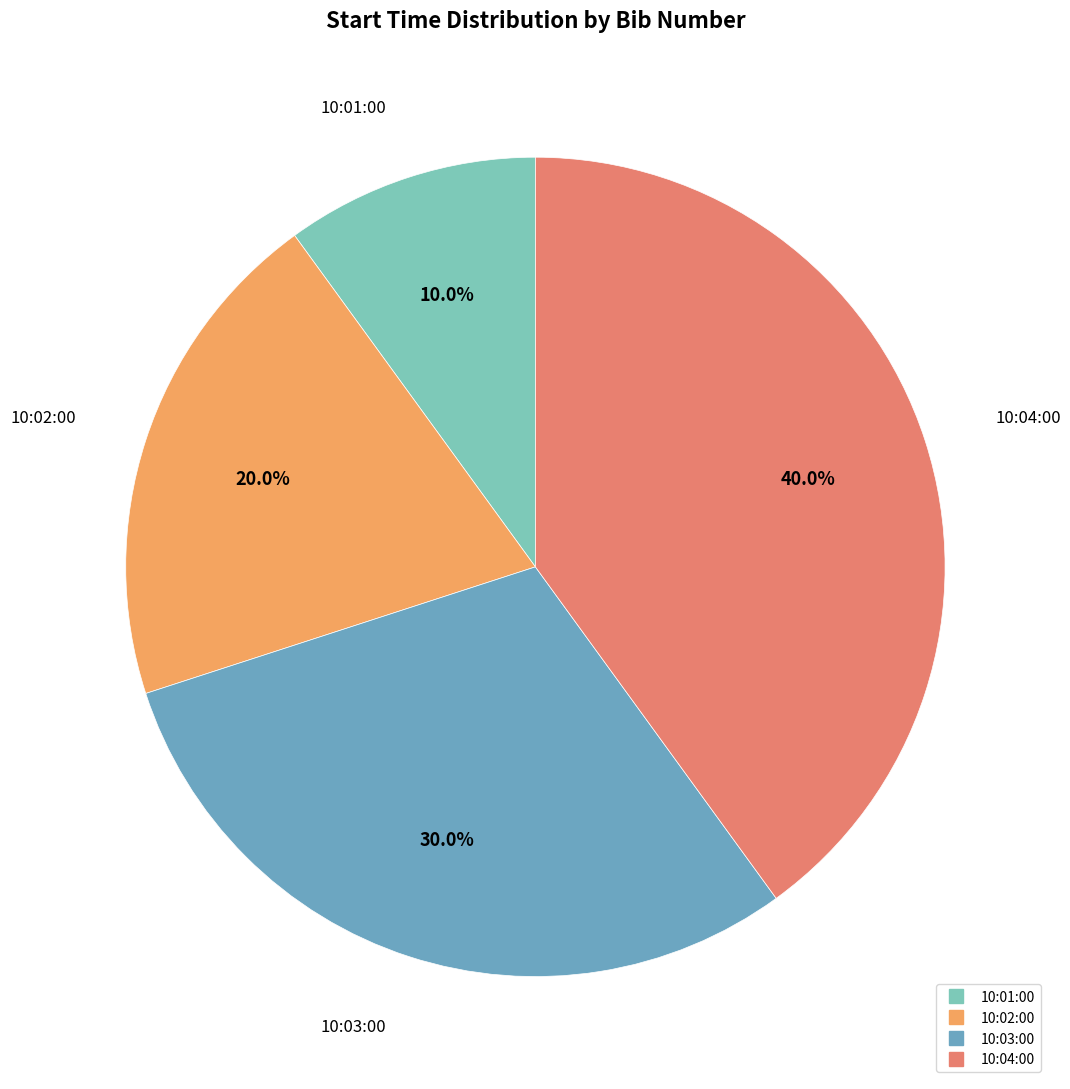

To the nearest percent, what is the difference between the largest and smallest slice percentages?

30%